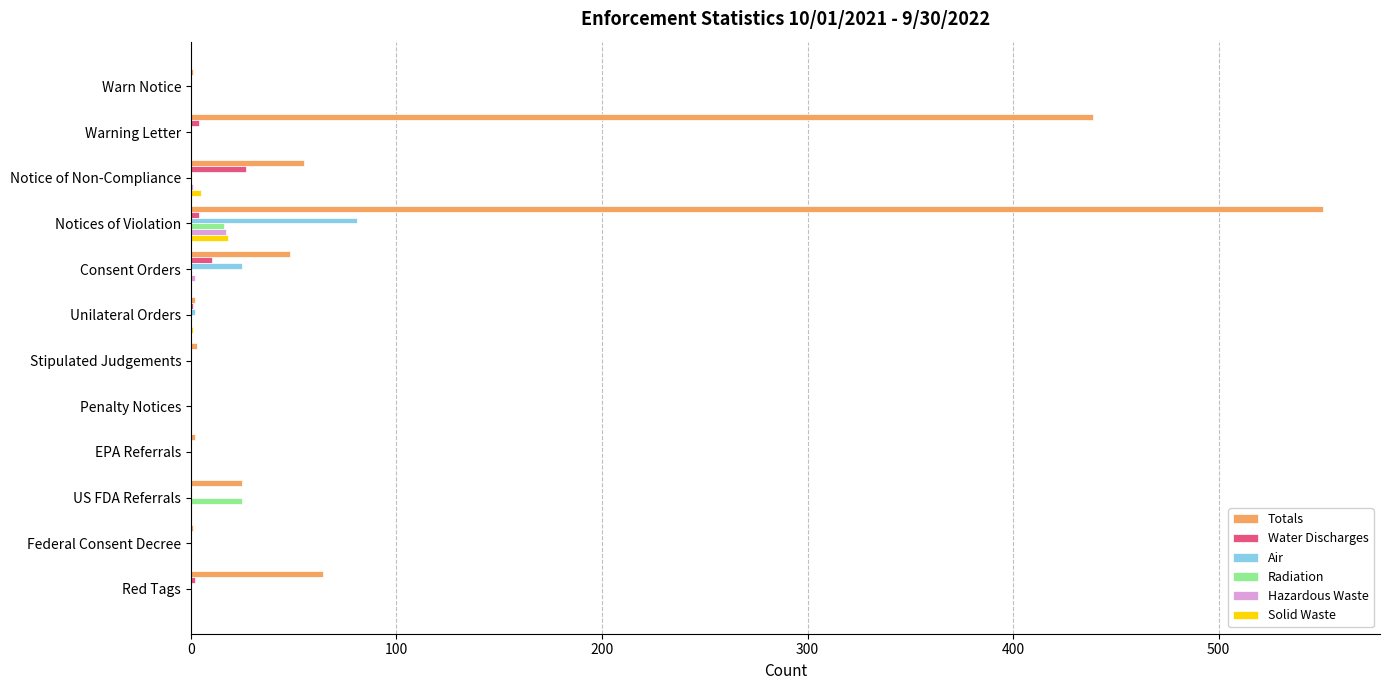

What is the sum of all Radiation values?

41